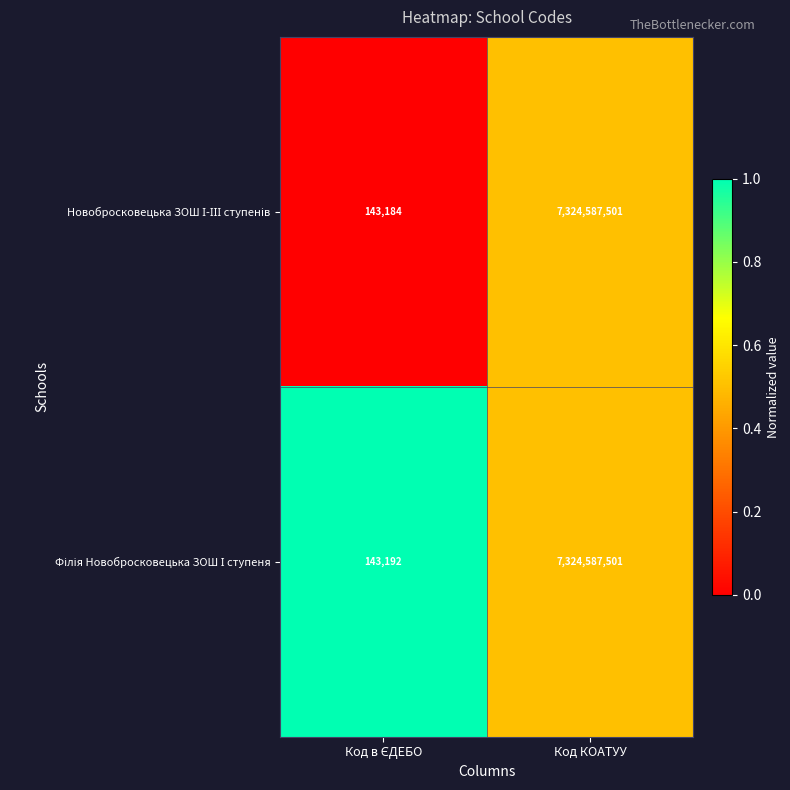

At which category is the sum across all series the highest?

Код КОАТУУ